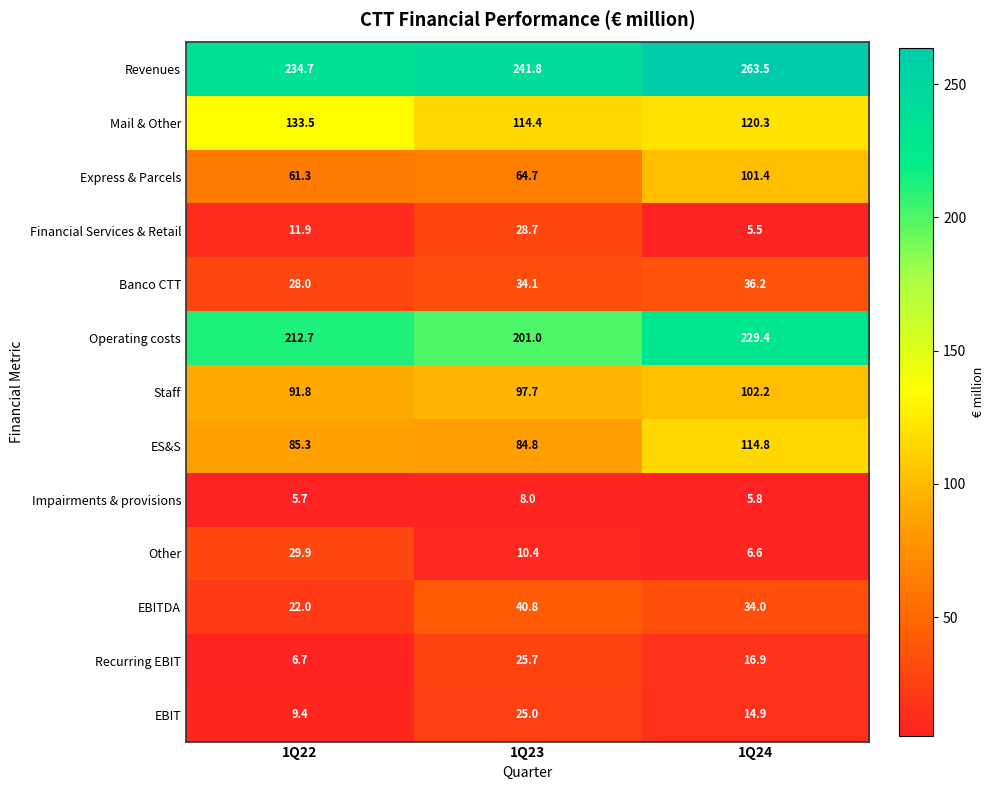

At which label is ES&S closest to 99?

1Q22